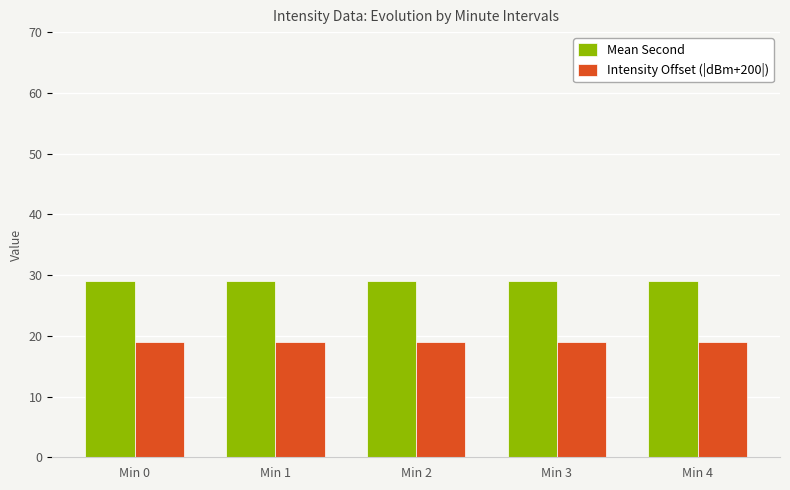

What value does the Mean Second series have at Min 4?

29.0